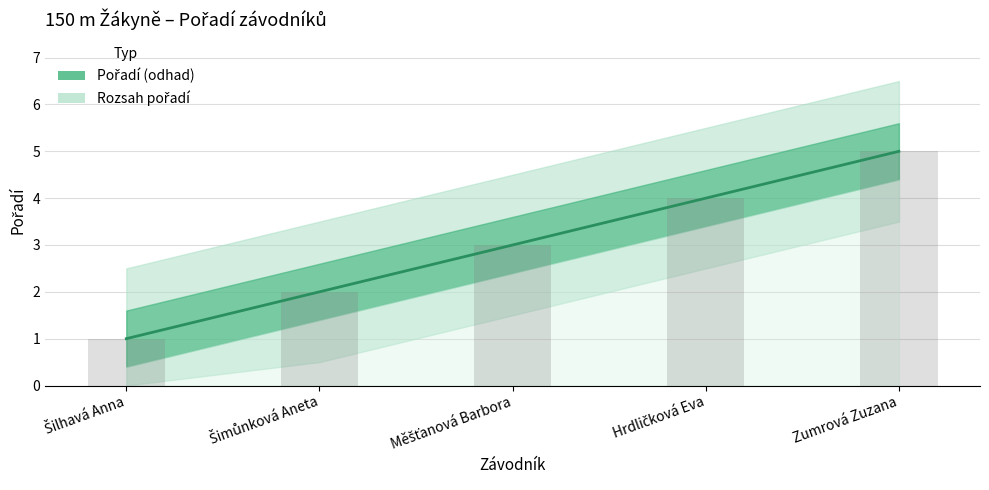

Reading left to right, list all the values displayed in this chart.

Šilhavá Anna=1	Šimůnková Aneta=2	Měšťanová Barbora=3	Hrdličková Eva=4	Zumrová Zuzana=5